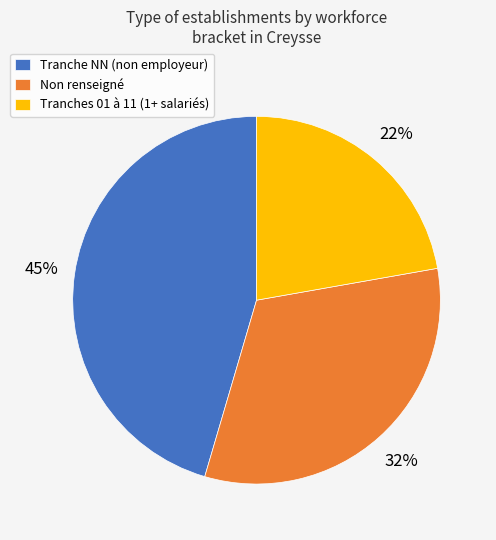

How many segments does this pie chart have?

3